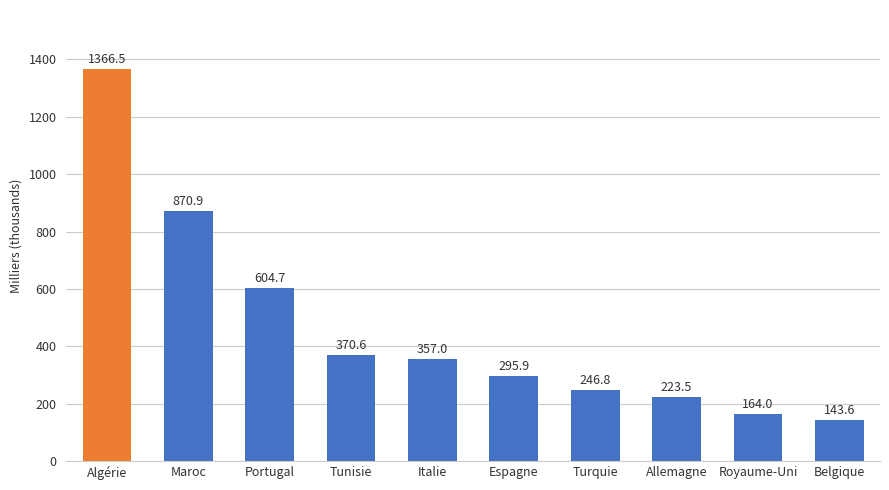

Does the chart contain stacked bars?

No